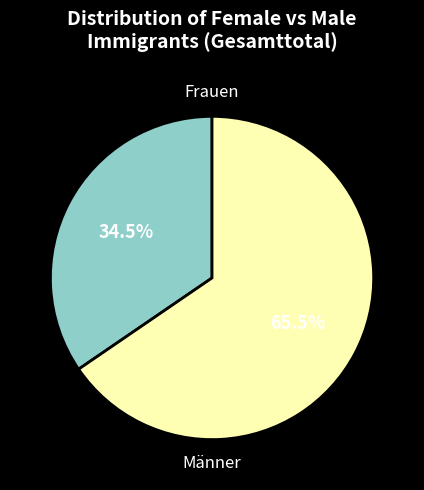

Does any single category account for the majority?

Yes